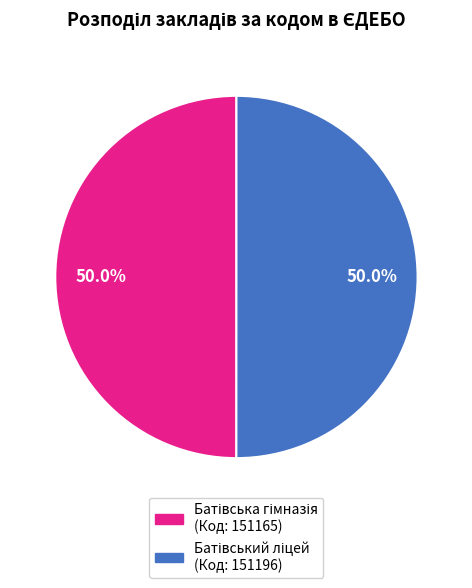

How many slices are in this pie chart?

2